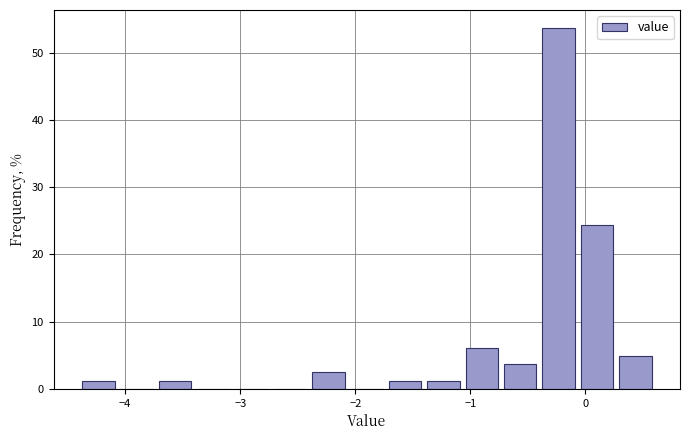

Around what value on the x-axis is the tallest bar? Give the approximate position of its centre, as read against the axis.

-0.2